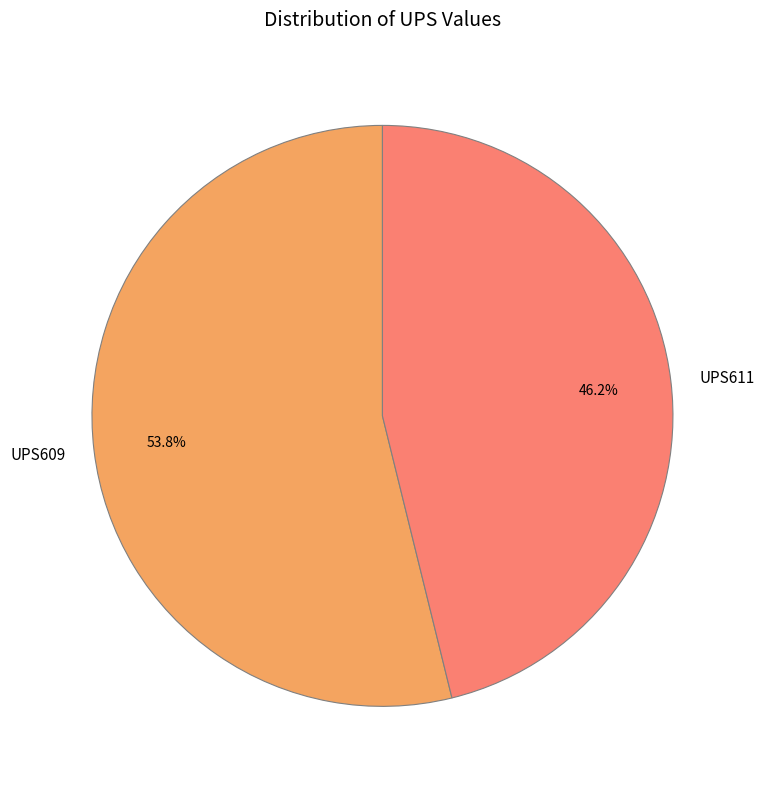

What percentage do UPS609 and UPS611 together represent?

100.0%